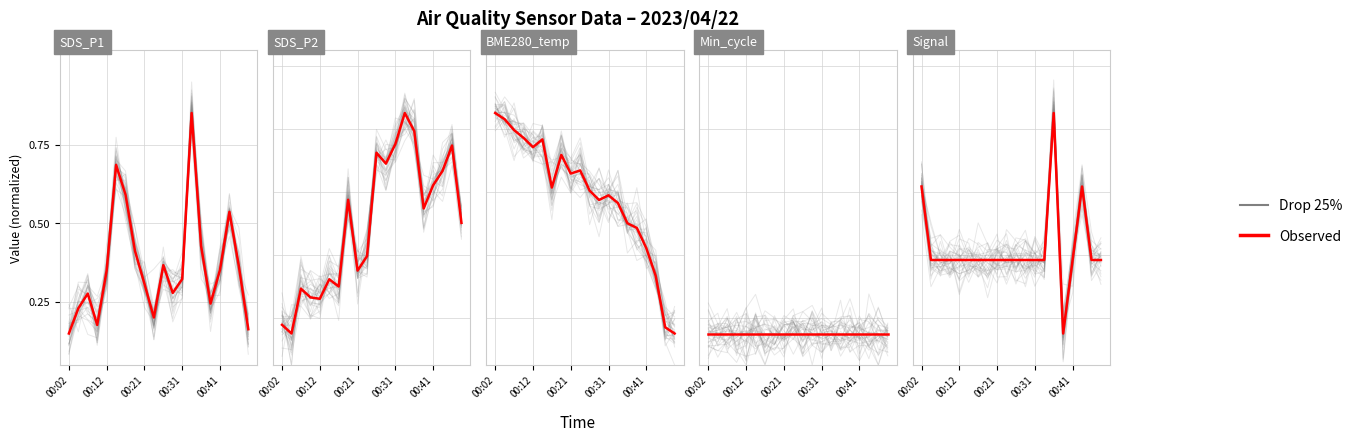

How many Drop 25% values are between 0 and 1?

20